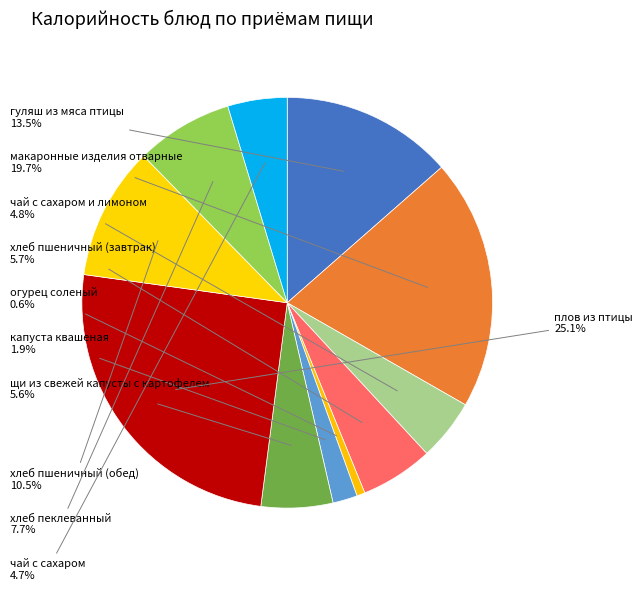

How many slices are in this pie chart?

11